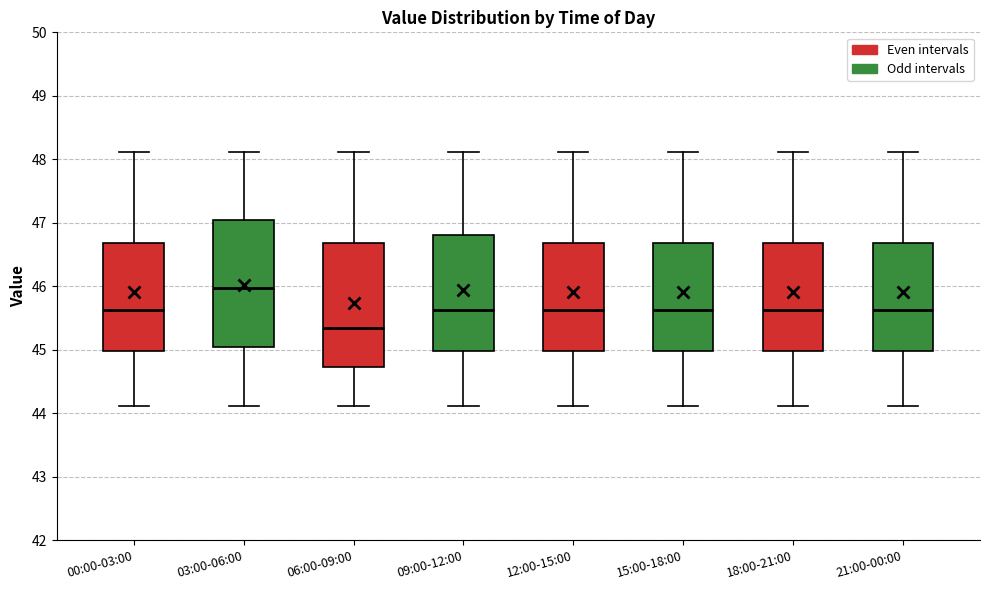

Where does the upper whisker of the box for 15:00-18:00 end on the y-axis? The values are not printed on the chart, so give them approximately, as read against the axis.

48.1